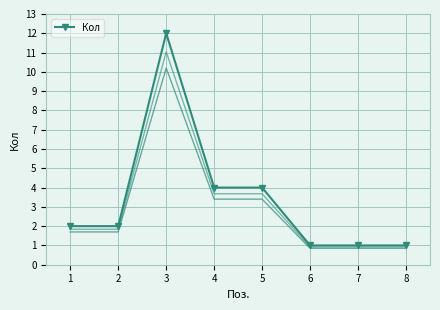

Reading right to left, list all the values displayed in this chart.

8=1	7=1	6=1	5=4	4=4	3=12	2=2	1=2